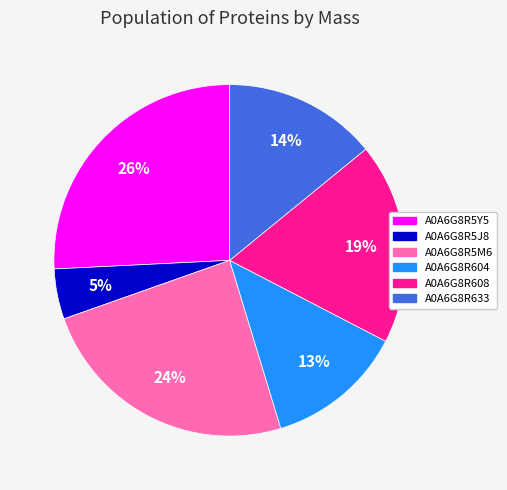

What is the largest slice in the pie chart?

A0A6G8R5Y5